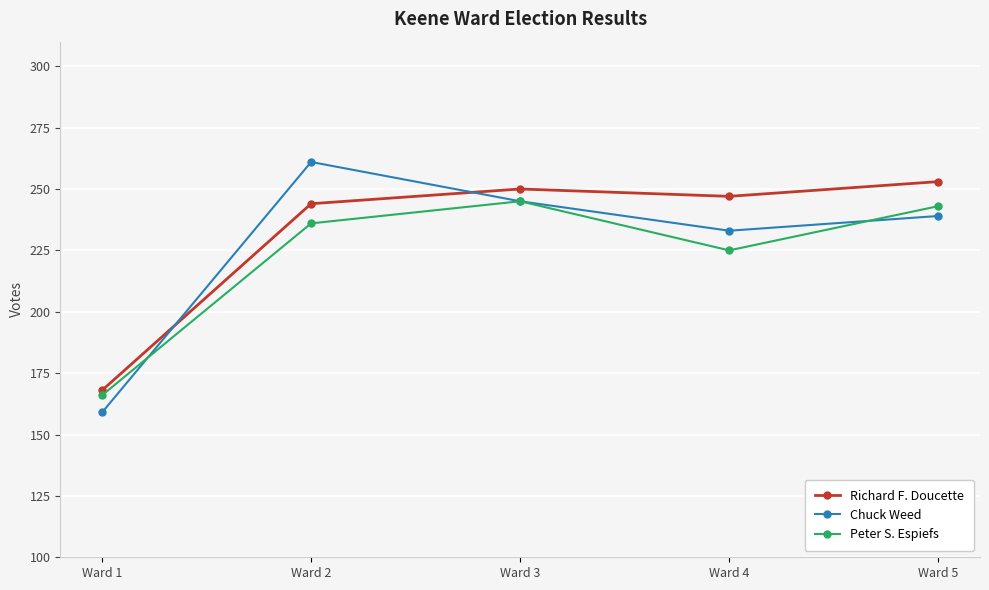

What is the value of the Peter S. Espiefs point at the 4th from the left?

225